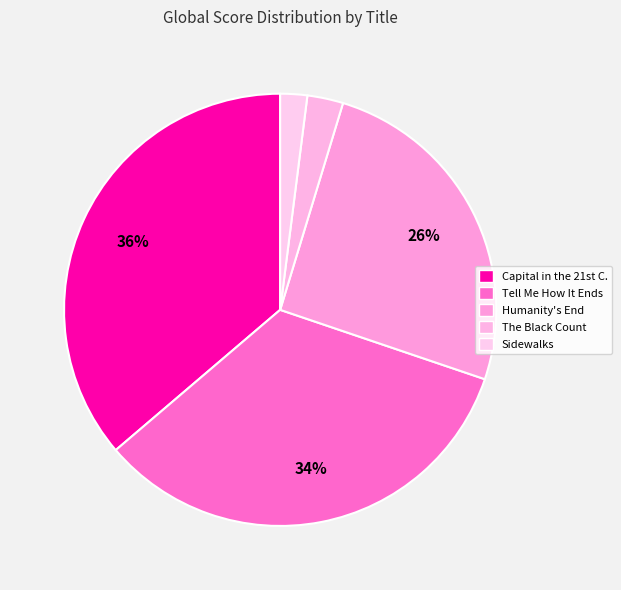

Is it true that The Black Count is 3% of the pie?

True